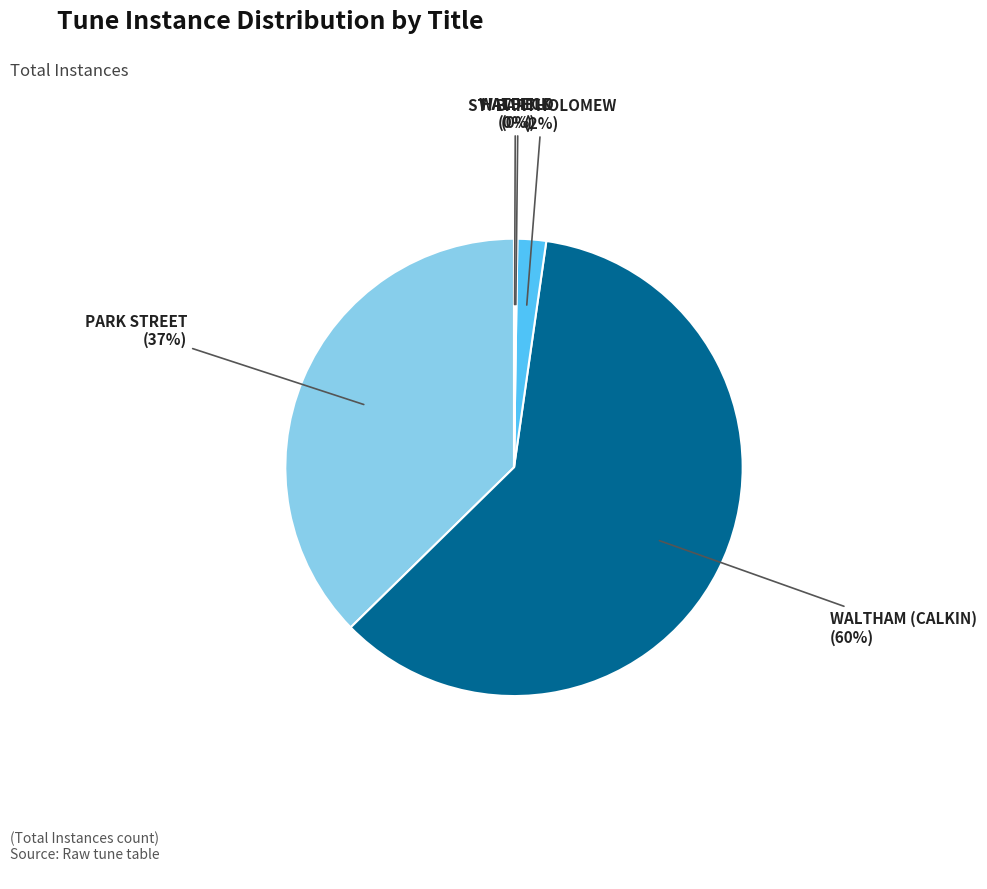

Which category has the biggest portion of the pie?

WALTHAM (CALKIN)